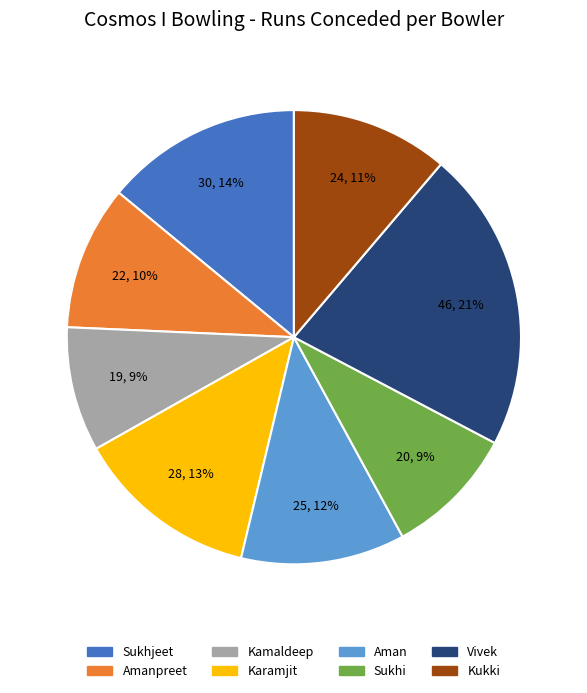

To the nearest percent, what is the average slice percentage?

12%